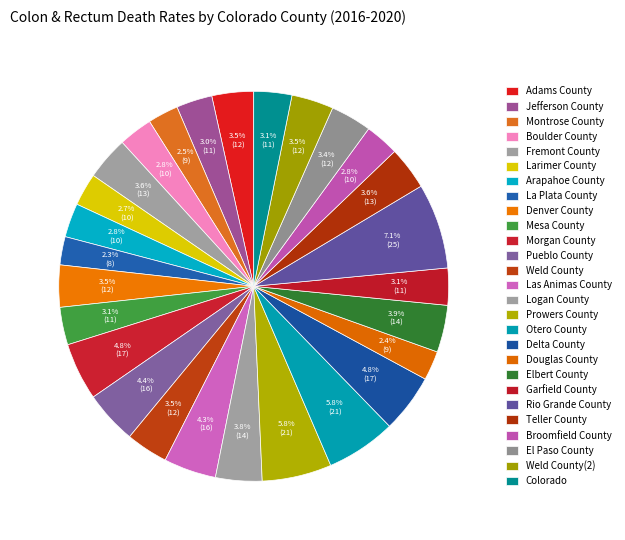

Rank the categories by value from lowest to highest.

La Plata County, Douglas County, Montrose County, Larimer County, Boulder County, Arapahoe County, Broomfield County, Jefferson County, Garfield County, Mesa County, Colorado, El Paso County, Adams County, Denver County, Weld County, Weld County(2), Teller County, Fremont County, Logan County, Elbert County, Las Animas County, Pueblo County, Morgan County, Delta County, Prowers County, Otero County, Rio Grande County